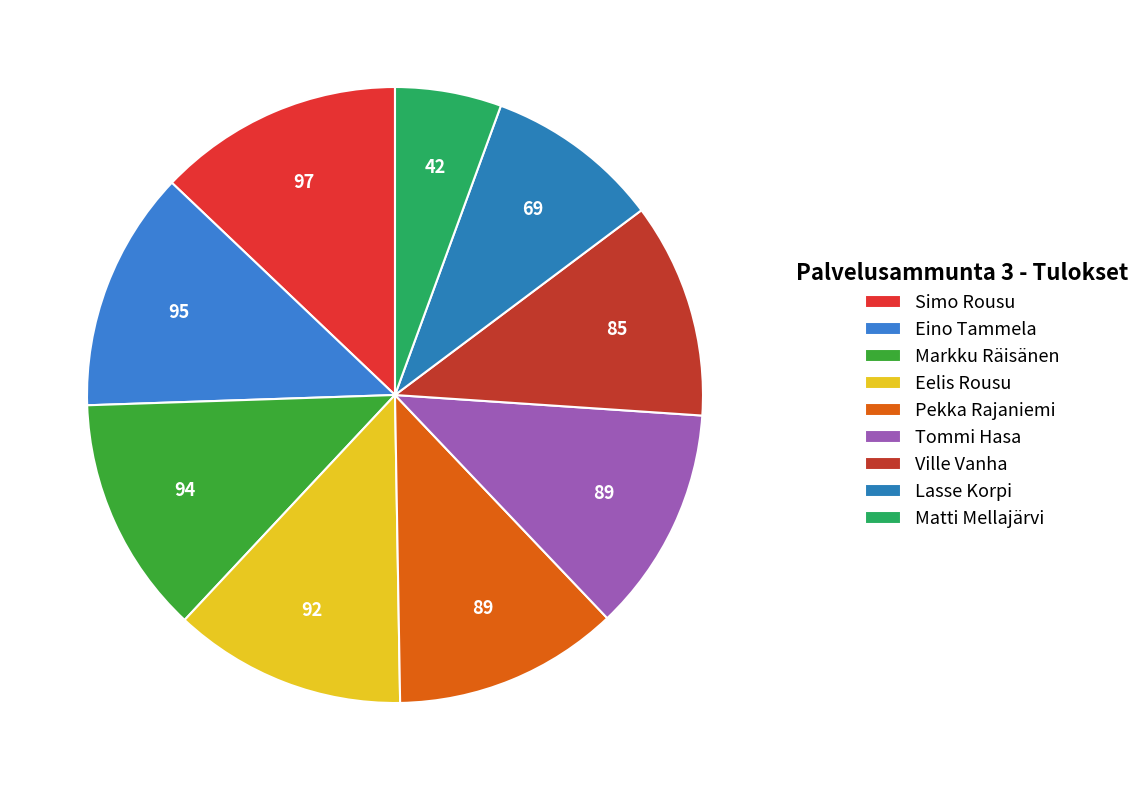

Do Eino Tammela and Markku Räisänen together represent more than half of the pie?

No